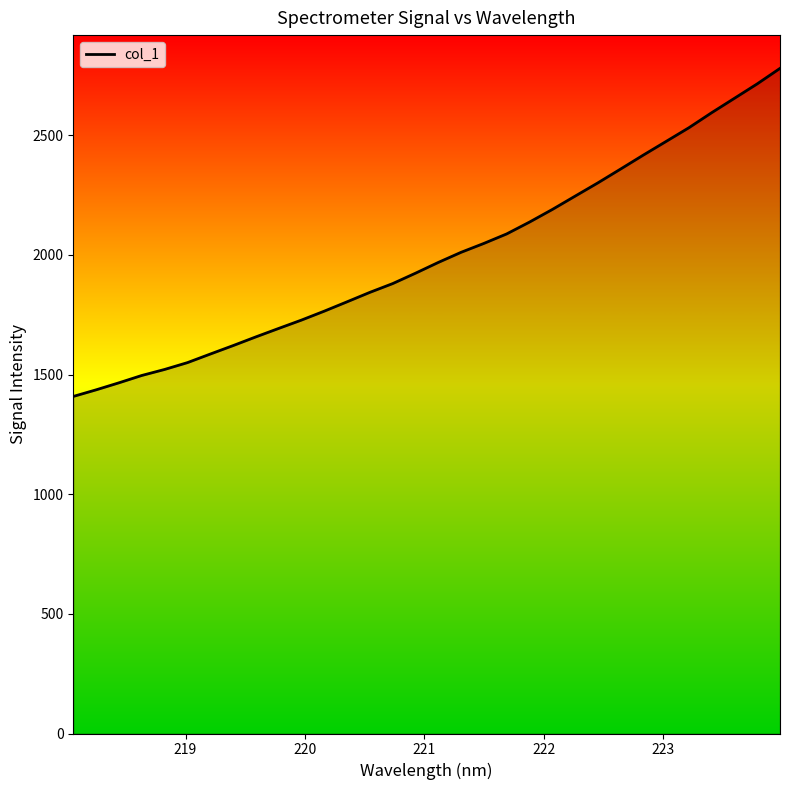

What is the maximum value shown in the chart?

2779.9